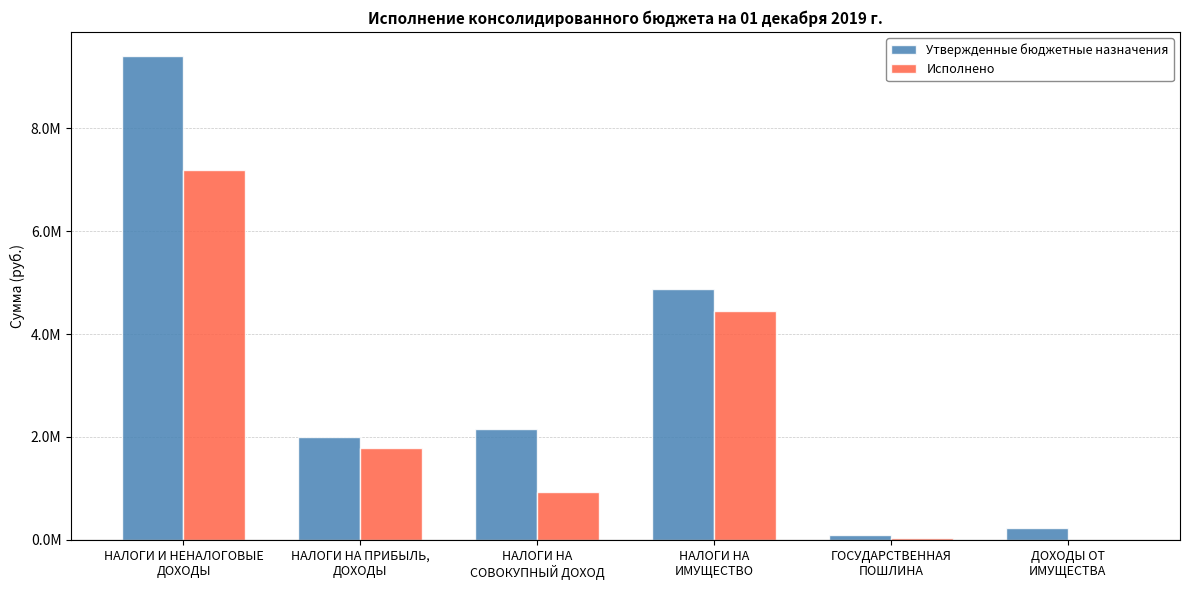

Rank the categories by Исполнено value from highest to lowest.

НАЛОГИ И НЕНАЛОГОВЫЕ
ДОХОДЫ, НАЛОГИ НА
ИМУЩЕСТВО, НАЛОГИ НА ПРИБЫЛЬ,
ДОХОДЫ, НАЛОГИ НА
СОВОКУПНЫЙ ДОХОД, ГОСУДАРСТВЕННАЯ
ПОШЛИНА, ДОХОДЫ ОТ
ИМУЩЕСТВА